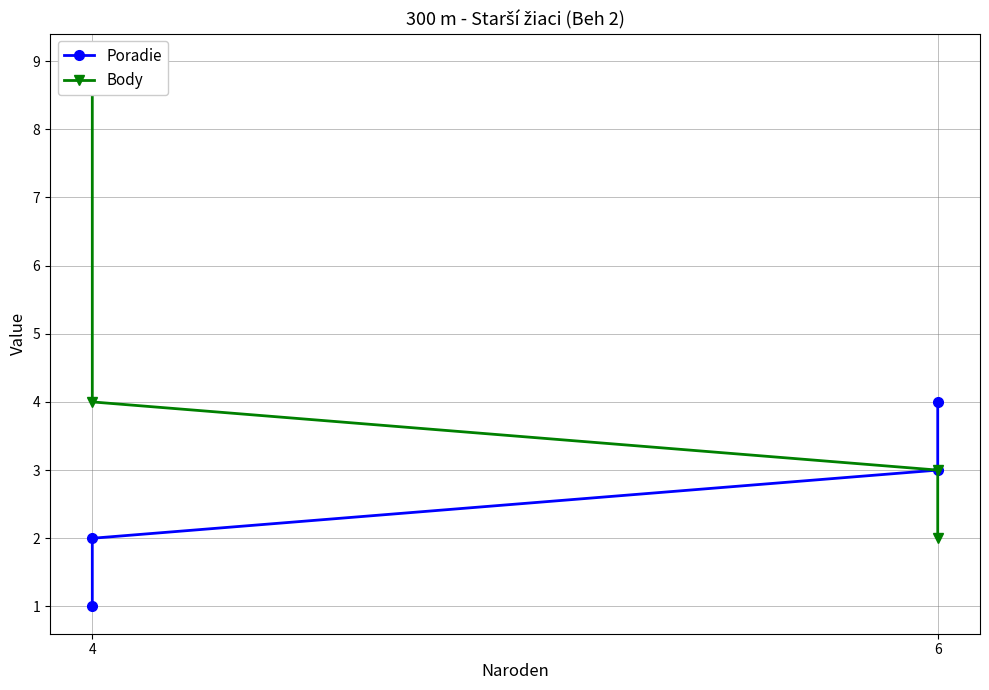

How many data points does each series have?

4